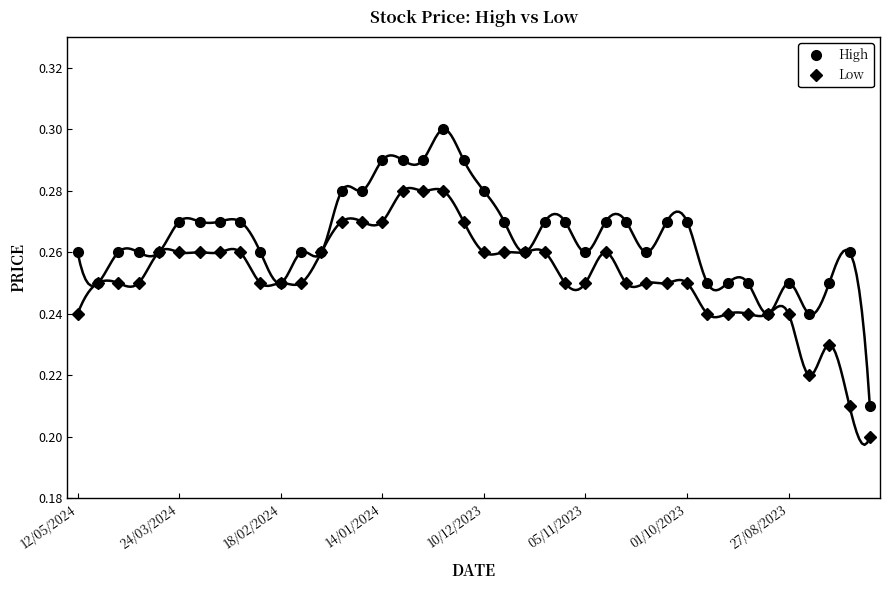

Reading left to right, what are all the values shown in this chart?

High: 0.3	0.2	0.3	0.3	0.3	0.3	0.3	0.3	0.3	0.3	0.2	0.3	0.3	0.3	0.3	0.3	0.3	0.3	0.3	0.3	0.3	0.3	0.3	0.3	0.3	0.3	0.3	0.3	0.3	0.3	0.3	0.2	0.2	0.2	0.2	0.2	0.2	0.2	0.3	0.2
Low: 0.2	0.2	0.2	0.2	0.3	0.3	0.3	0.3	0.3	0.2	0.2	0.2	0.3	0.3	0.3	0.3	0.3	0.3	0.3	0.3	0.3	0.3	0.3	0.3	0.2	0.2	0.3	0.2	0.2	0.2	0.2	0.2	0.2	0.2	0.2	0.2	0.2	0.2	0.2	0.2